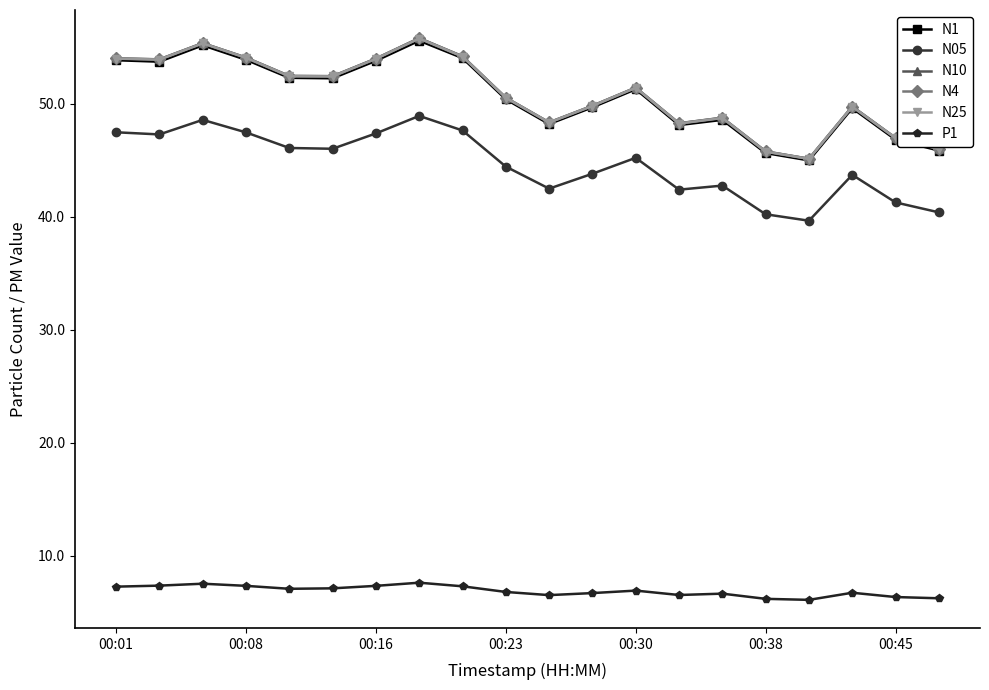

True or false: N10 has more than 0 points higher than both neighbors.

True